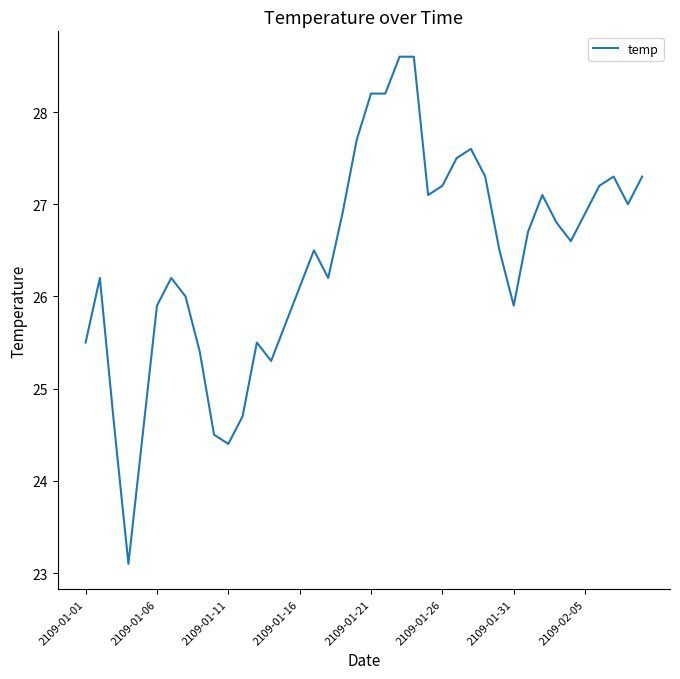

How many lines are shown in the chart?

1